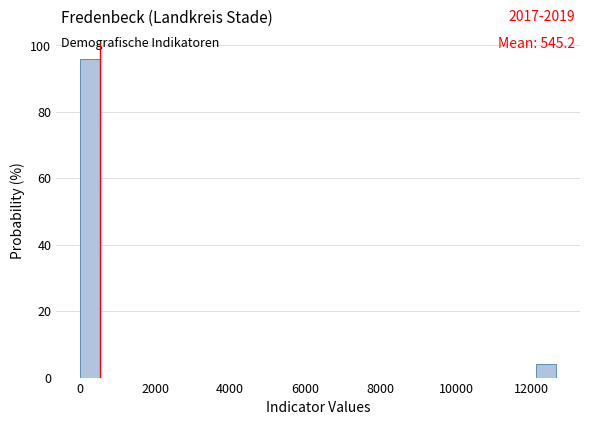

Around what value on the x-axis is the tallest bar? Give the approximate position of its centre, as read against the axis.

200